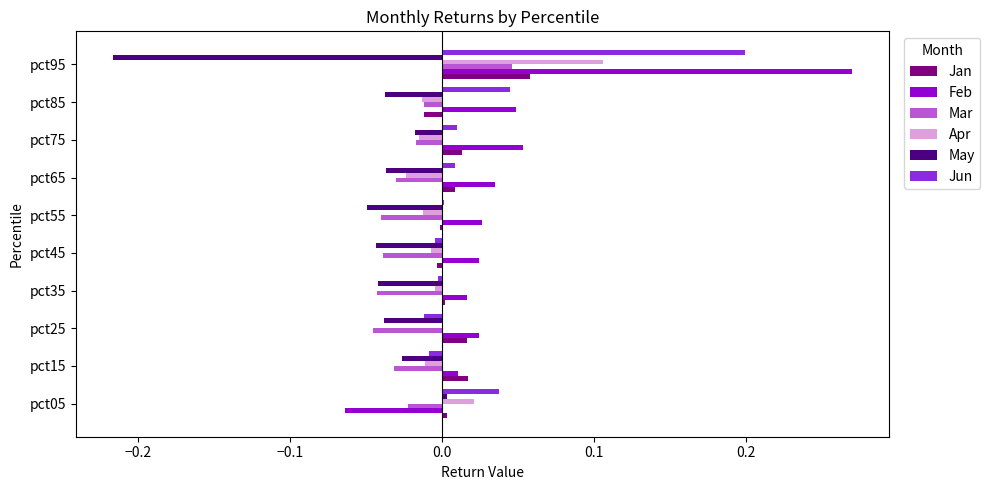

At which category does the chart reach its peak across all series?

pct95